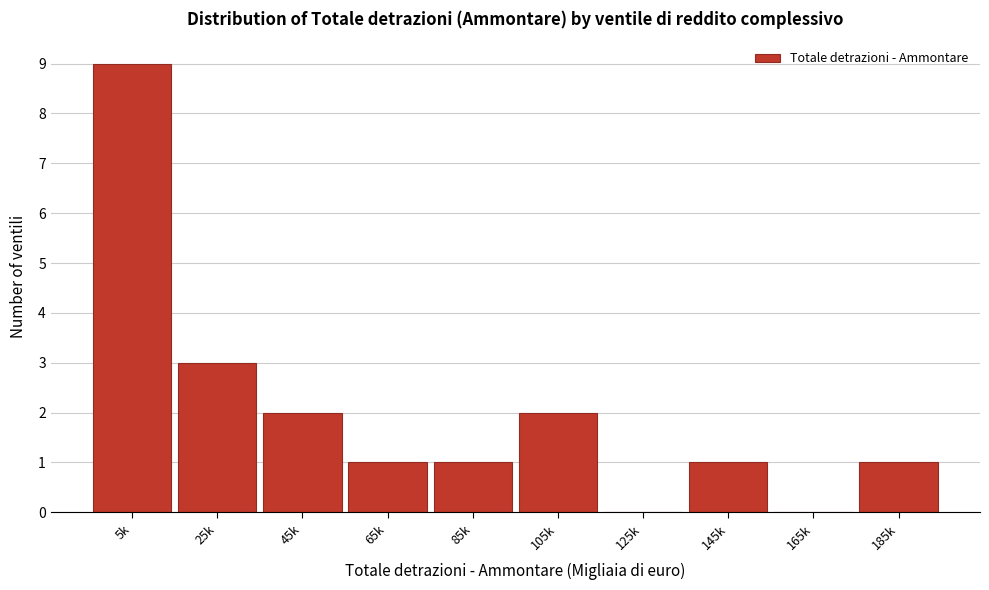

Reading left to right, extract all data points from this chart.

5k=9	25k=3	45k=2	65k=1	85k=1	105k=2	125k=0	145k=1	165k=0	185k=1